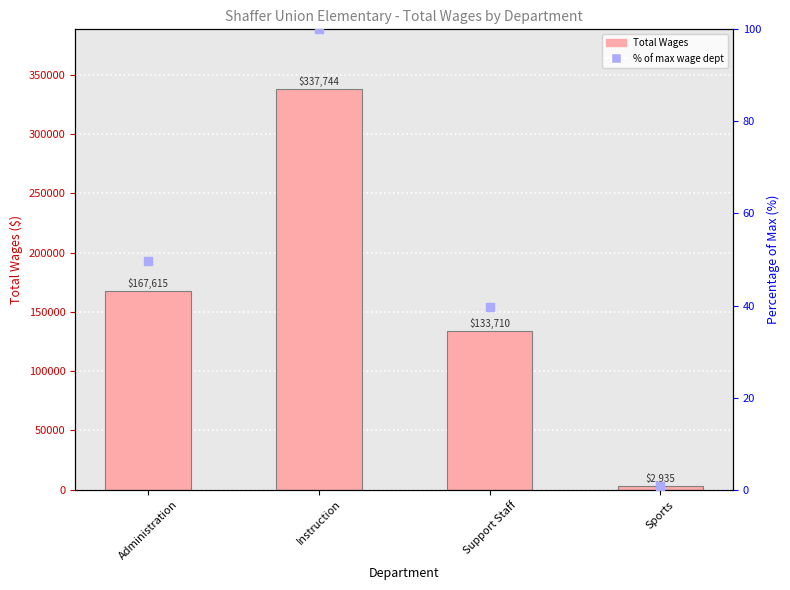

Between Administration and Support Staff, which is larger?

Administration